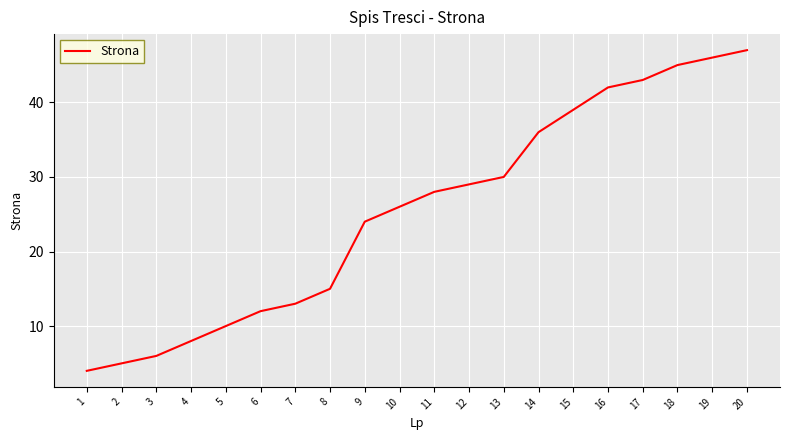

Approximately how many times larger is the value at 16 compared to 19?

0.9